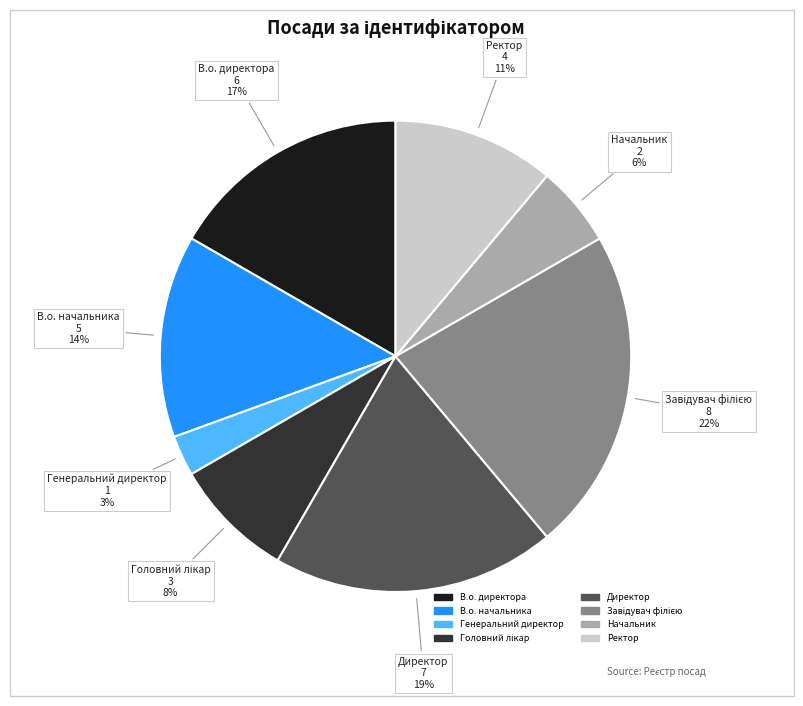

To the nearest percent, what is the average slice percentage?

12%